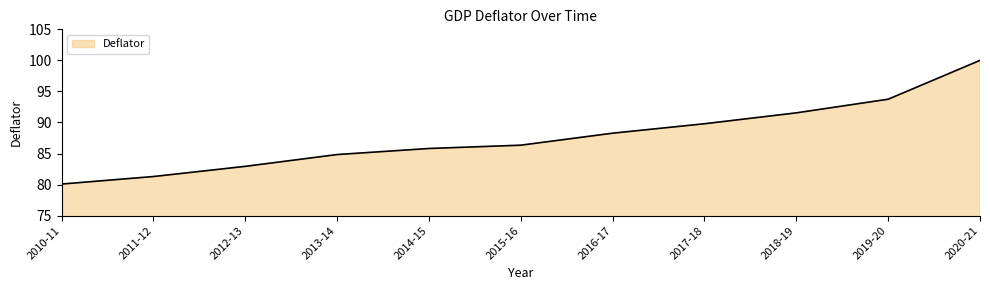

What is the difference between the second highest and minimum values?

13.7